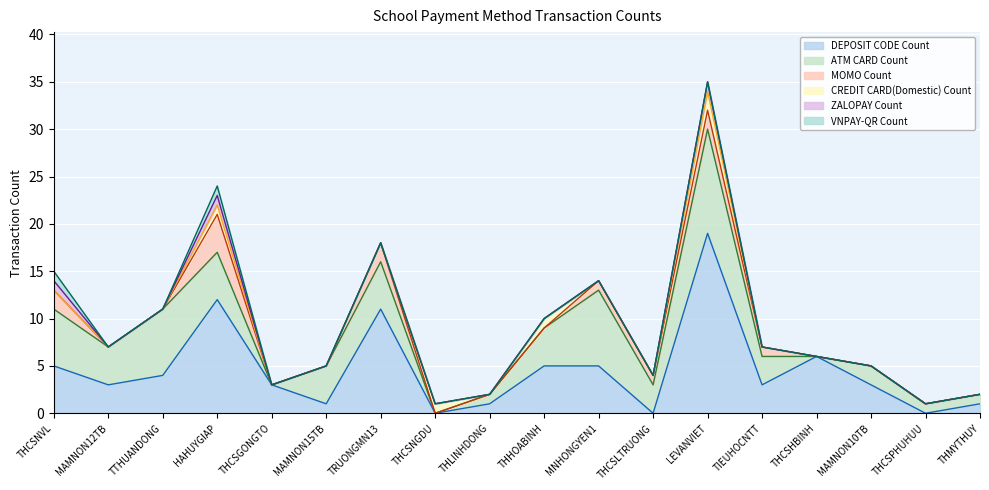

Which series has the widest spread of values?

DEPOSIT CODE Count